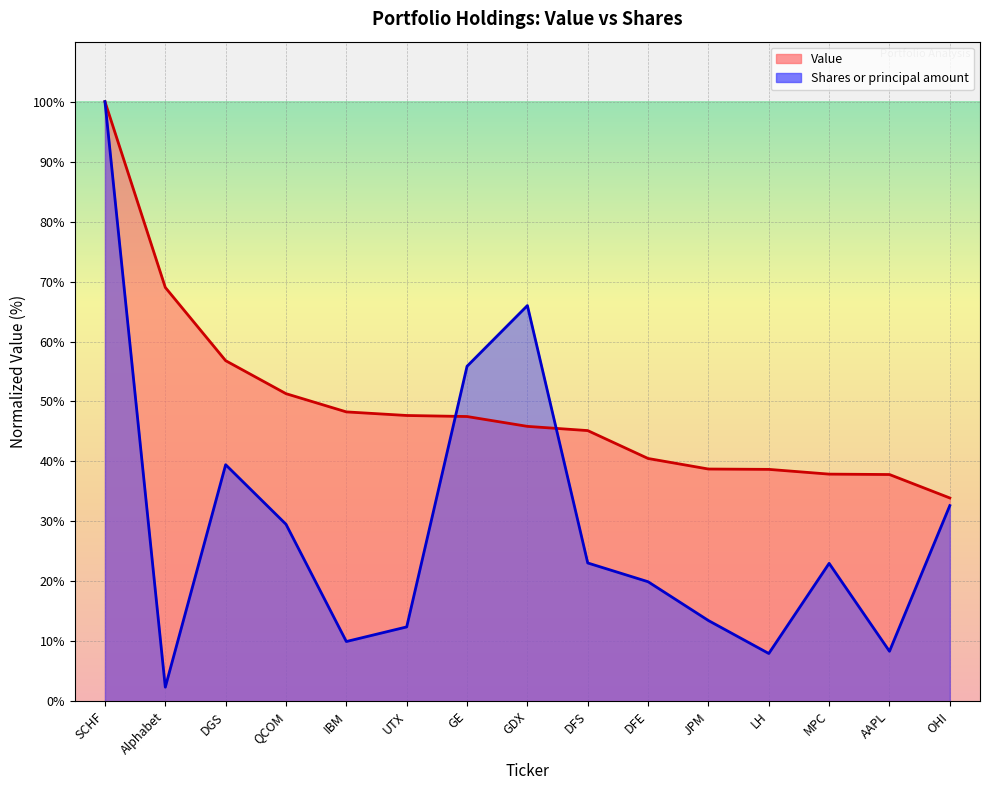

Between IBM and DFE, which series saw the biggest shift?

Shares or principal amount